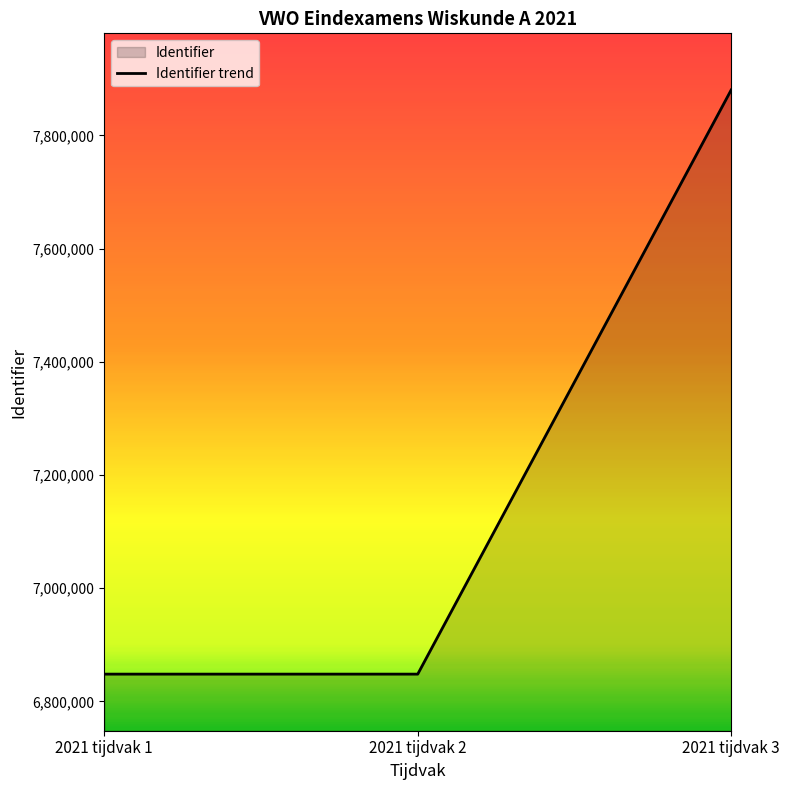

At which label does the data first exceed 6848033?

2021 tijdvak 3